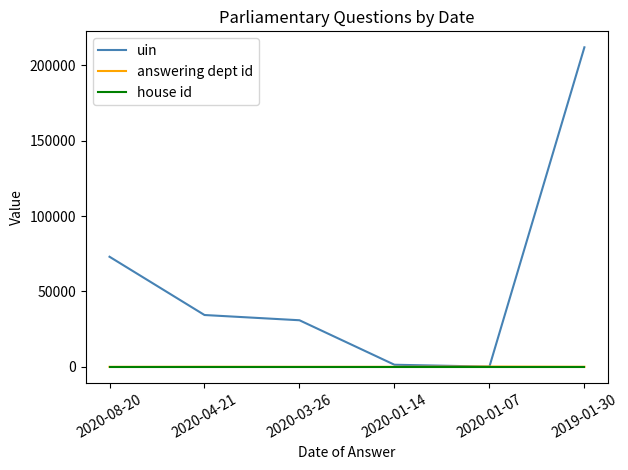

At how many categories does at least one series exceed 105132?

1